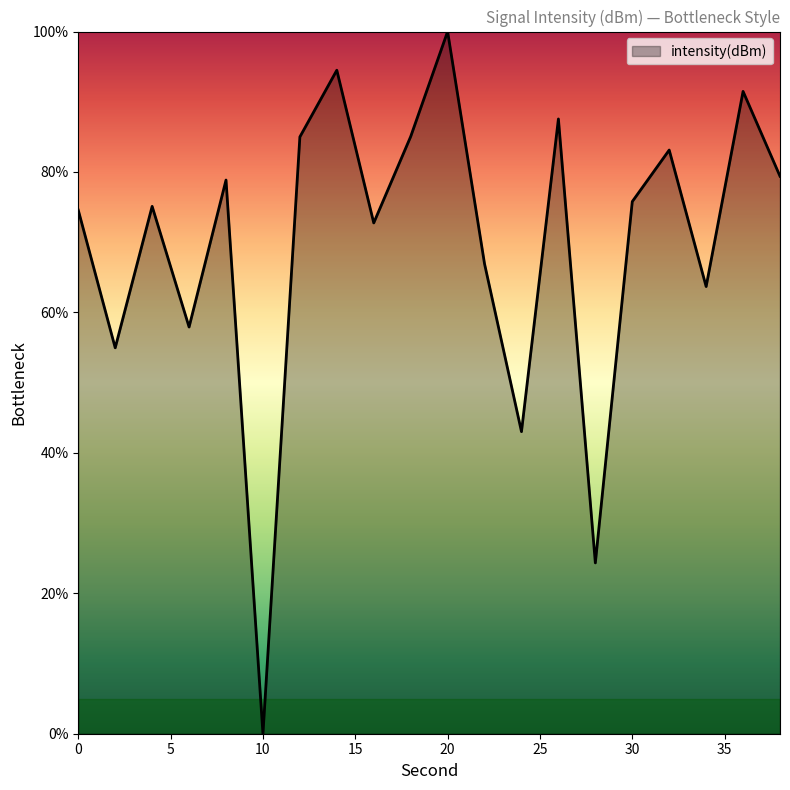

What is the greatest value displayed?

100.0